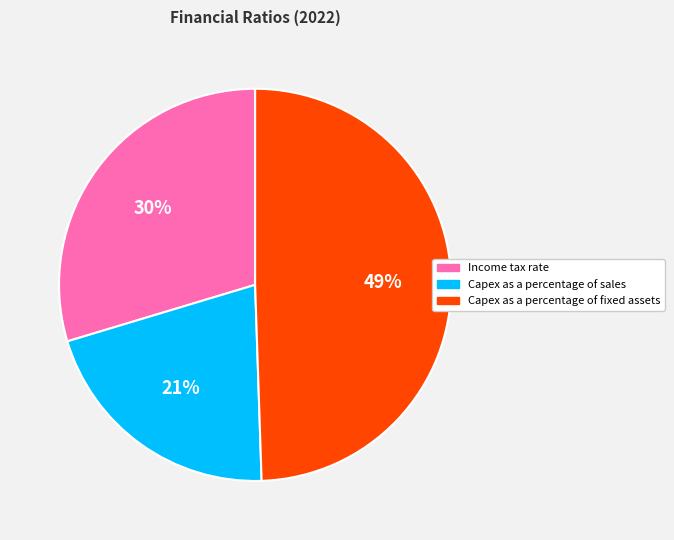

Which slice is the smallest?

Capex as a percentage of sales